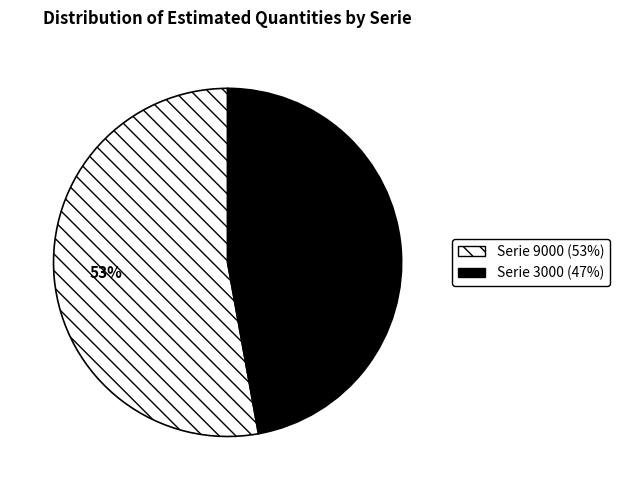

Is there any slice that represents more than half of the pie?

Yes